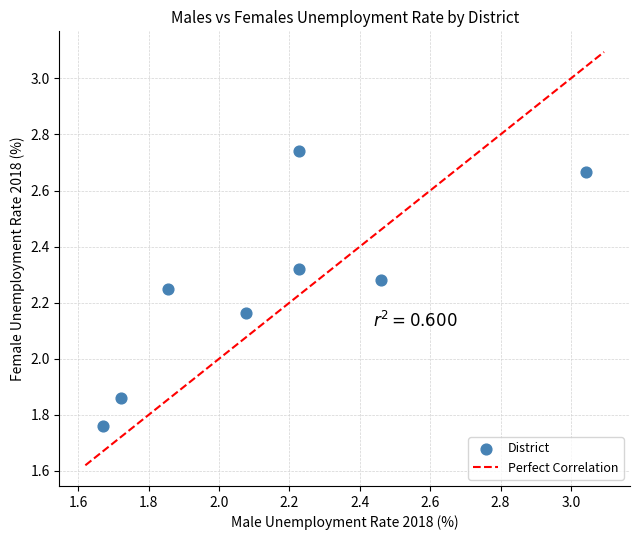

What is the range of X values (max minus min)?

1.4